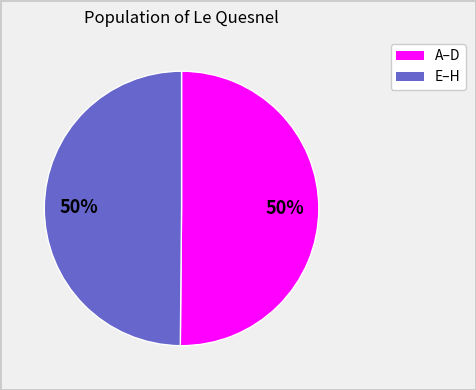

To the nearest percent, what is the average slice percentage?

50%